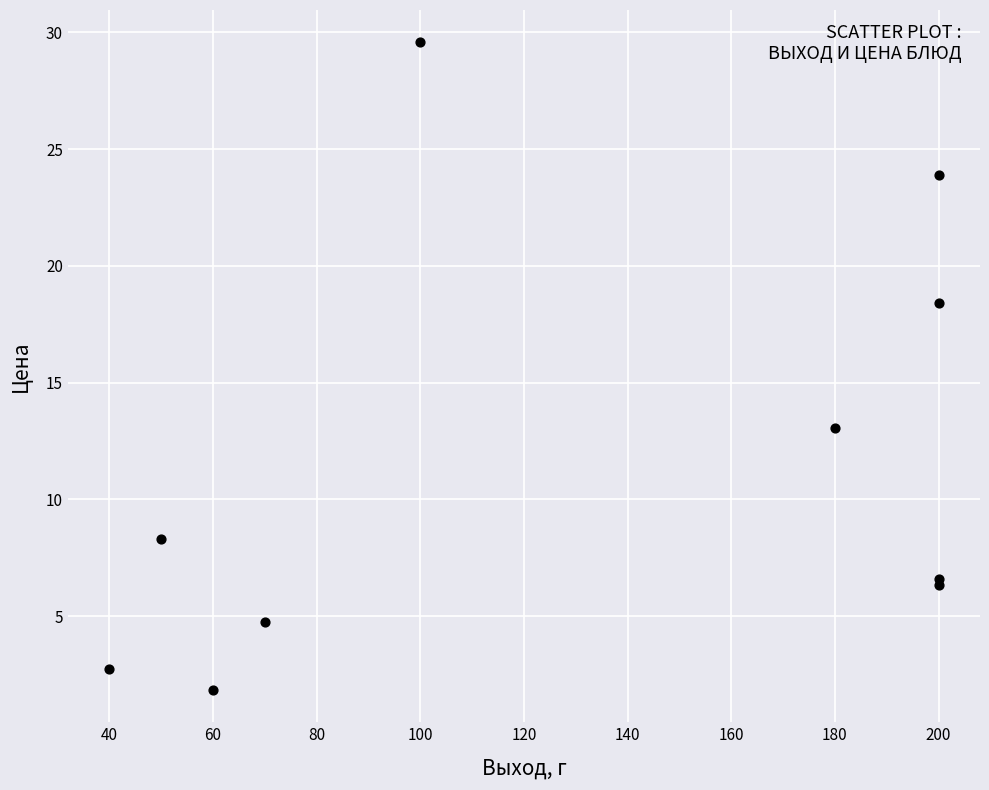

What Y value in the scatter plot is closest to 15?

13.1